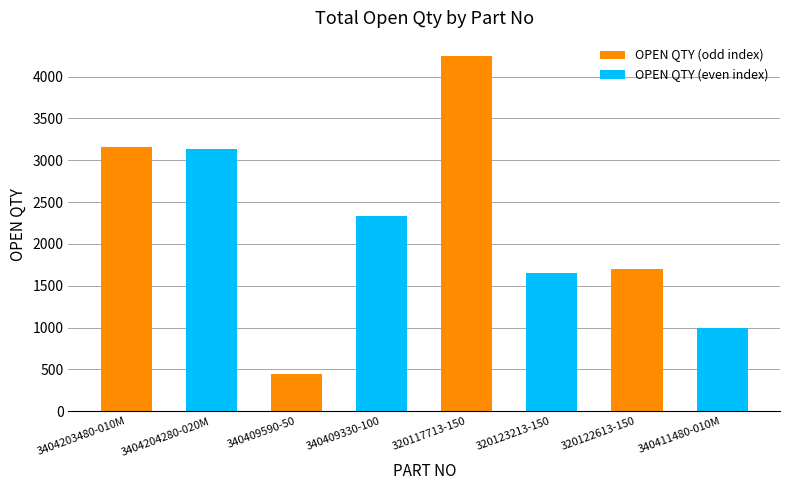

What is the change in value from 340409330-100 to 320123213-150?

-681